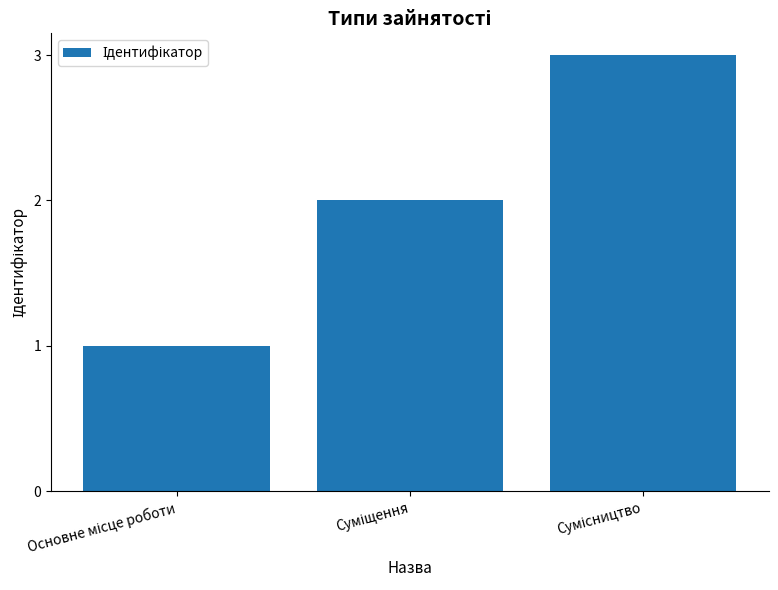

How many data points are less than 2?

1